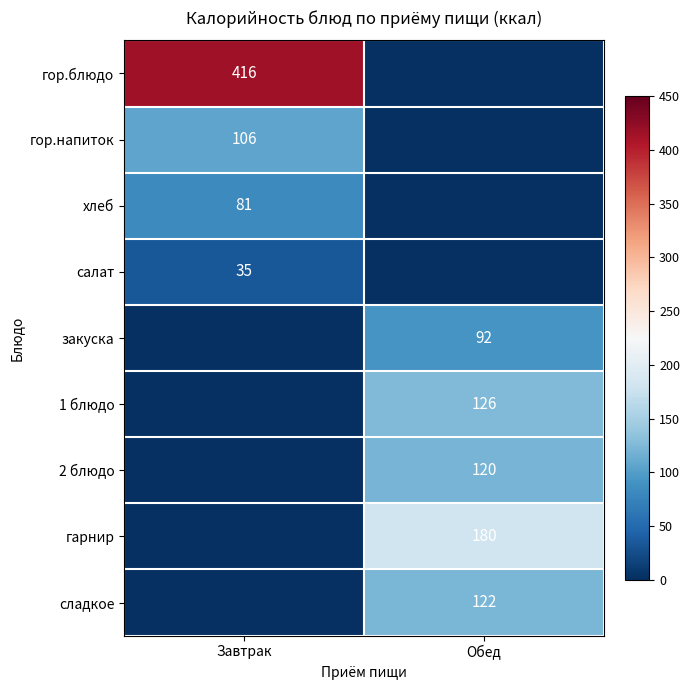

The салат series shows 35 at Завтрак. True or false?

True